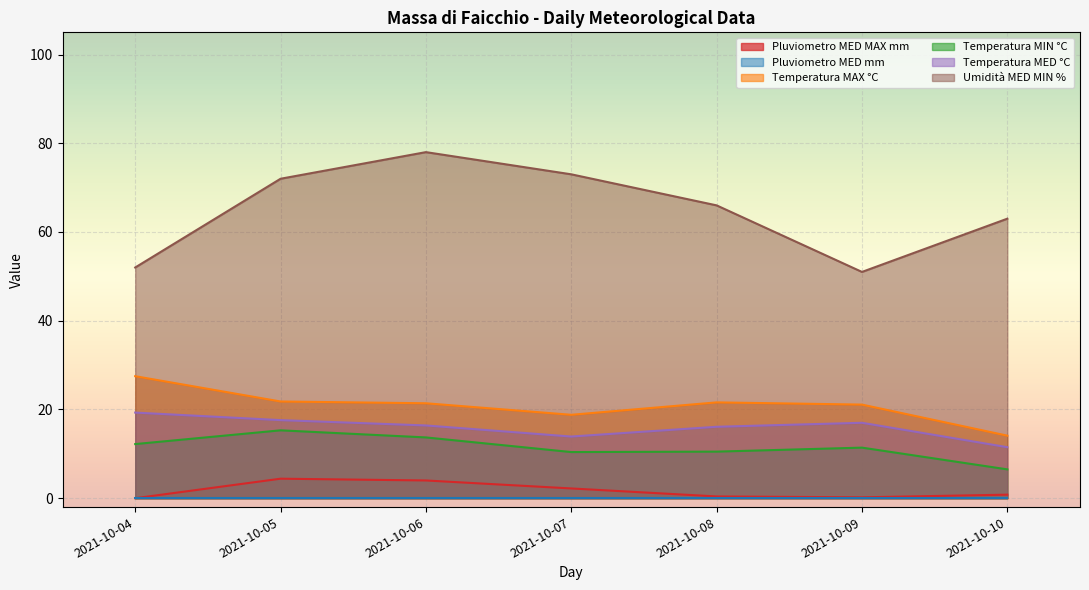

Between 2021-10-07 and 2021-10-09, which series saw the biggest shift?

Umidità MED MIN %